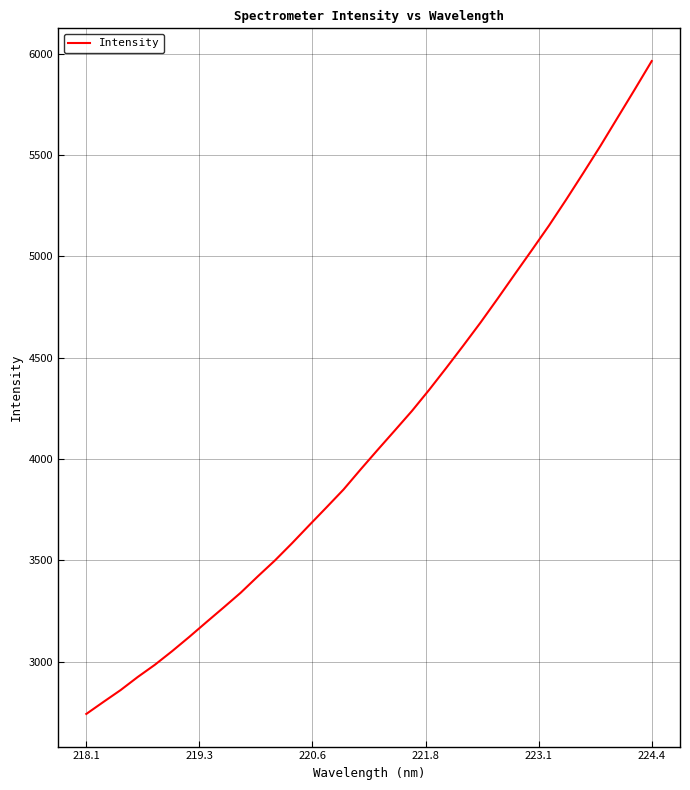

What is the maximum value shown in the chart?

5963.0